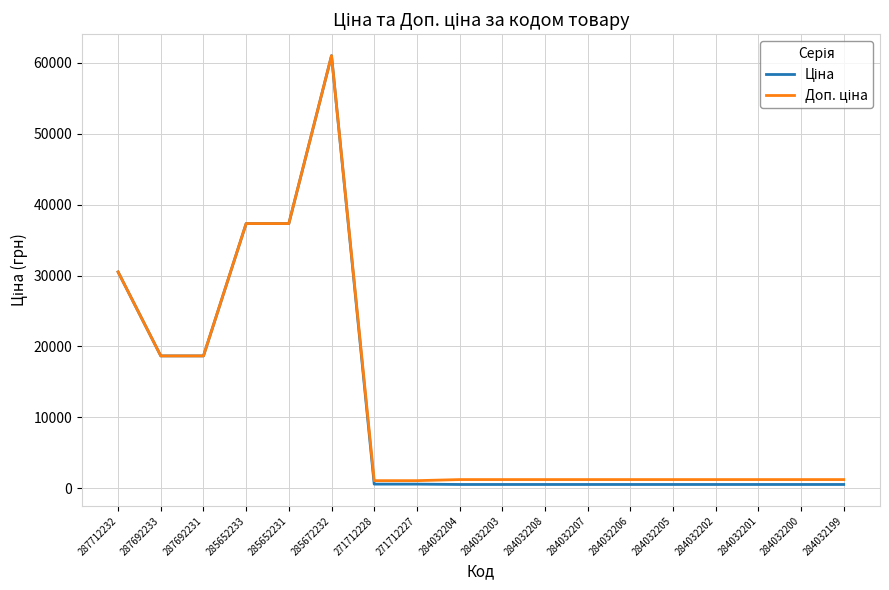

Which label corresponds to the largest value in the chart?

285672232